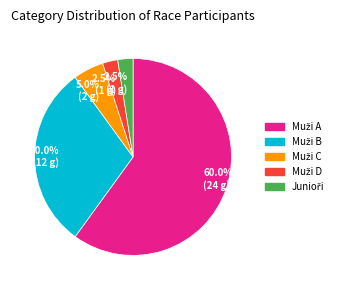

Is there a majority slice in this chart?

Yes